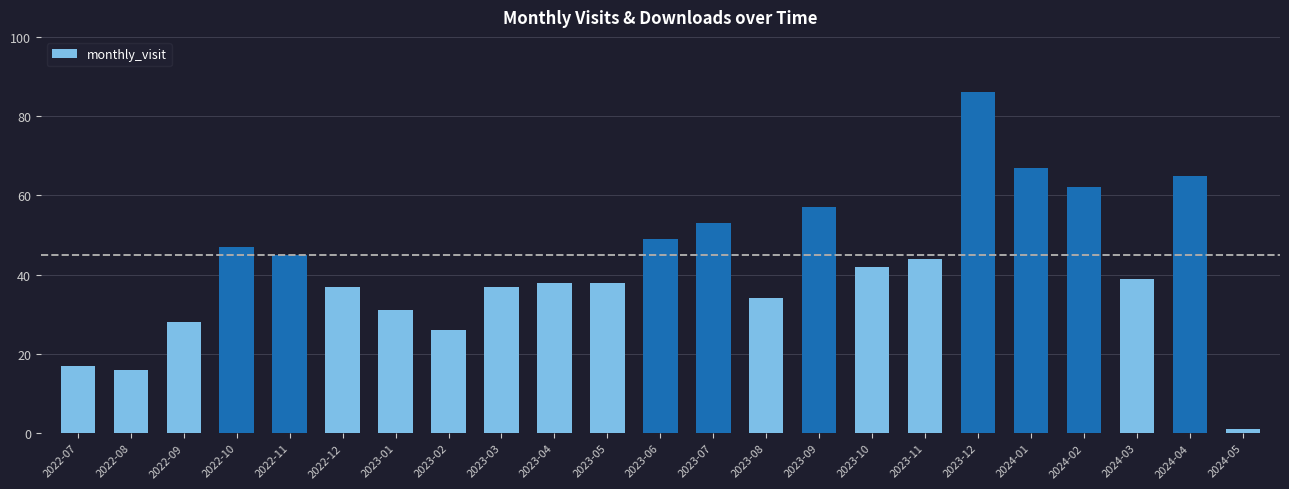

Reading left to right, what are all the values shown in this chart?

17	16	28	47	45	37	31	26	37	38	38	49	53	34	57	42	44	86	67	62	39	65	1